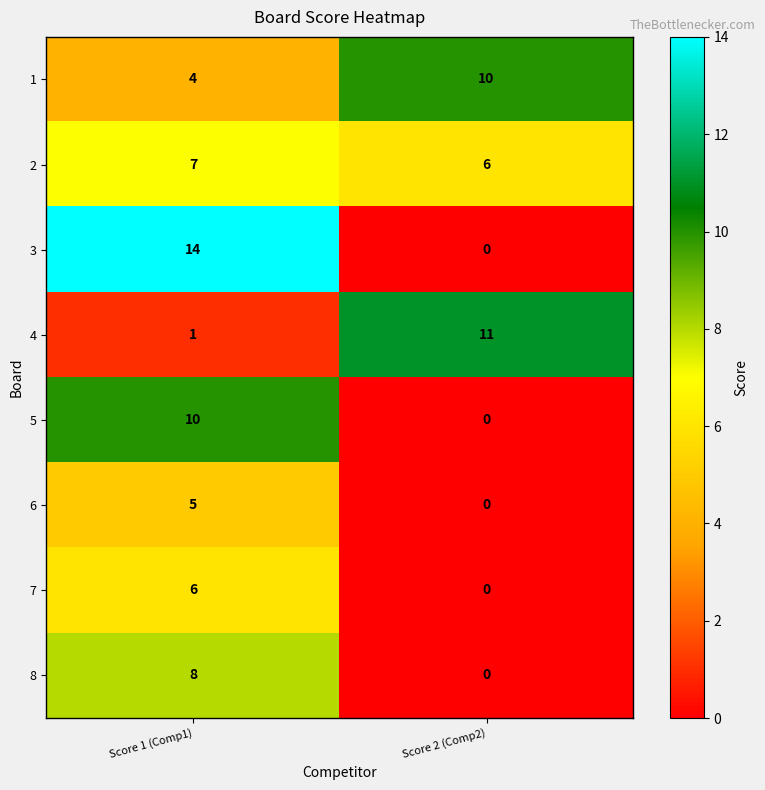

The value of 6 at Score 2 (Comp2) is 0. True or false?

True